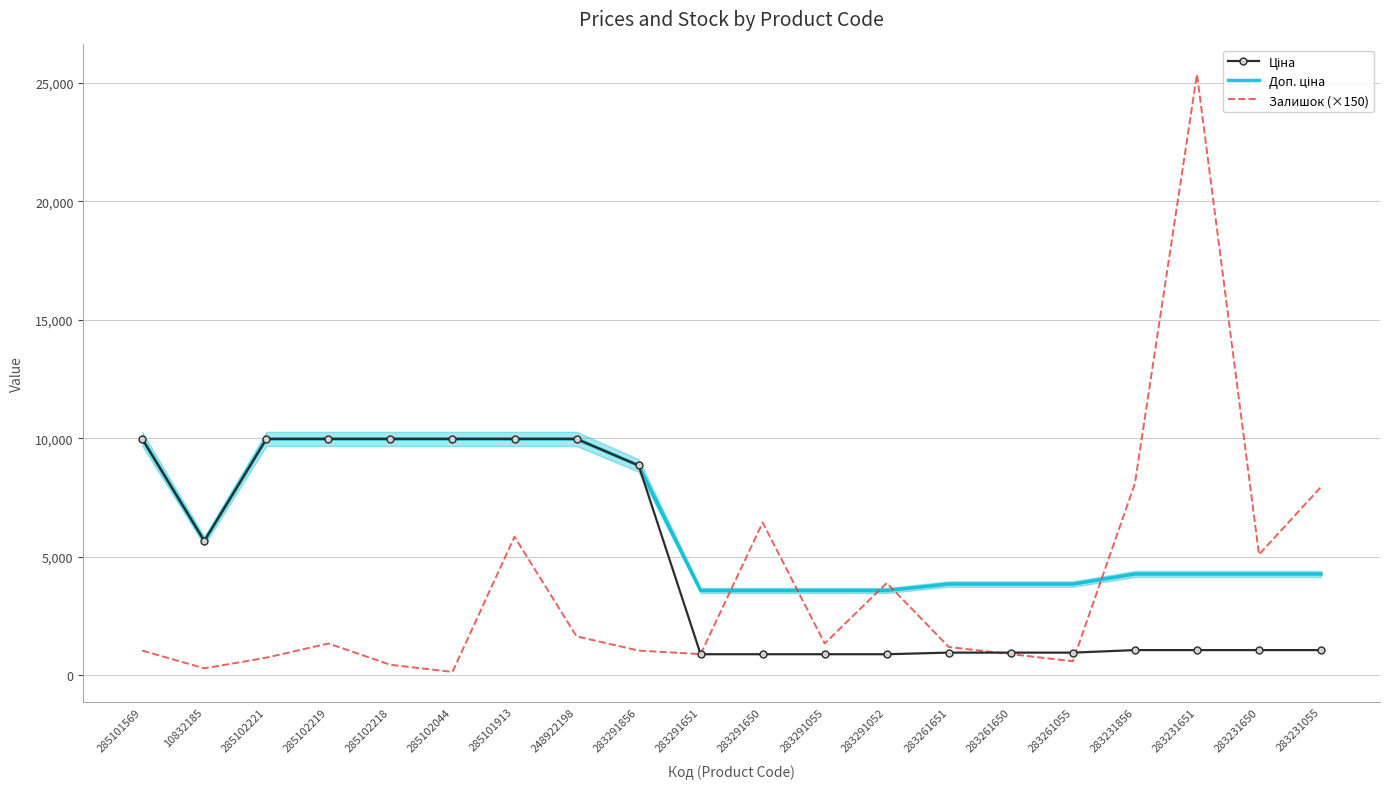

What is the difference between the maximum and minimum values in the Доп. ціна series?

6391.4